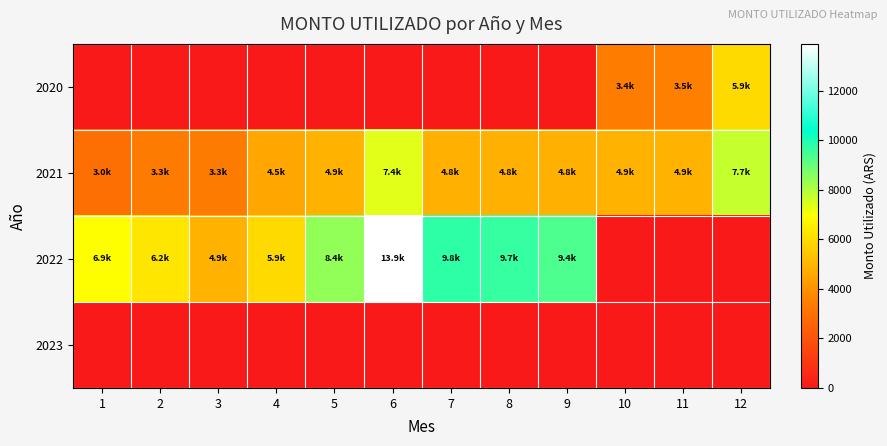

Reading left to right, transcribe all the data shown in this chart.

2020: 1=0.0	2=0.0	3=0.0	4=0.0	5=0.0	6=0.0	7=0.0	8=0.0	9=0.0	10=3400.1	11=3526.0	12=5919.8
2021: 1=2974.8	2=3338.6	3=3311.1	4=4544.4	5=4865.4	6=7370.9	7=4818.1	8=4818.1	9=4818.1	10=4862.5	11=4862.5	12=7711.9
2022: 1=6922.7	2=6249.0	3=4909.1	4=5929.8	5=8421.4	6=13892.7	7=9821.6	8=9692.3	9=9353.7	10=0.0	11=0.0	12=0.0
2023: 1=0.0	2=0.0	3=0.0	4=0.0	5=0.0	6=0.0	7=0.0	8=0.0	9=0.0	10=0.0	11=0.0	12=0.0